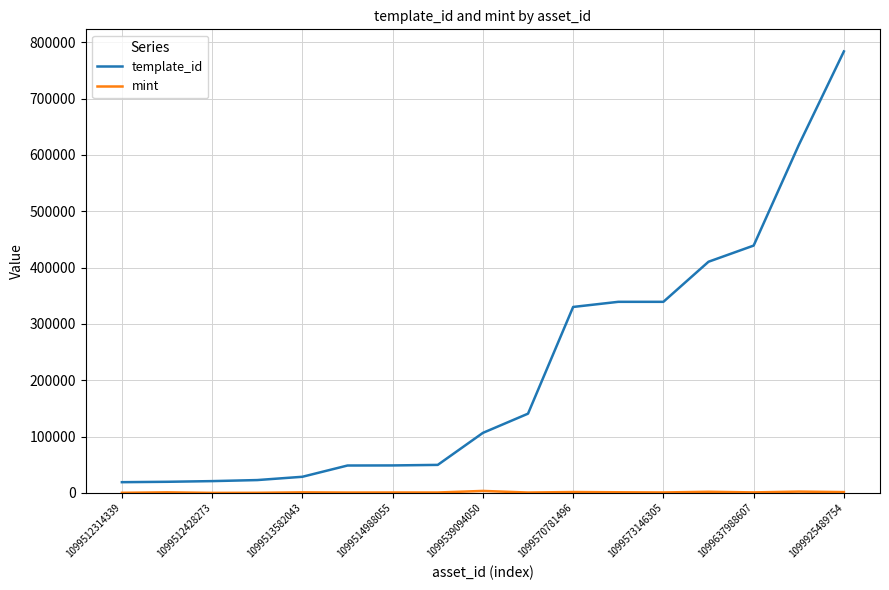

Which series has the largest range (max minus min)?

template_id